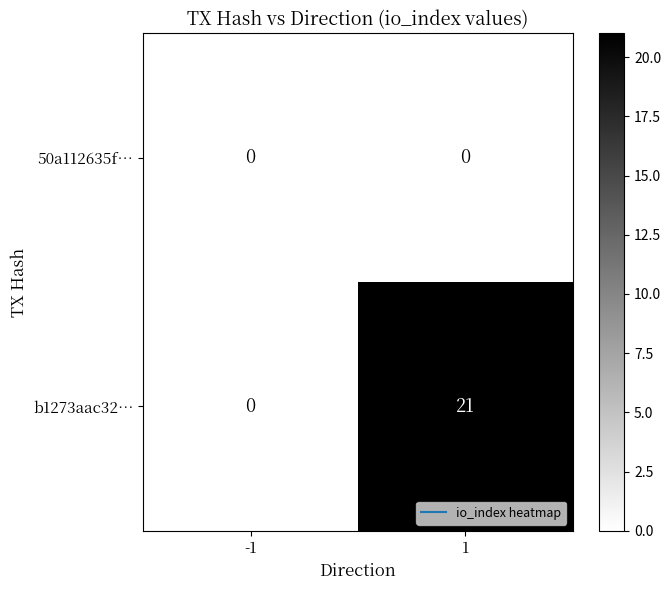

Is the value of b1273aac32… at 1 greater than the value of 50a112635f… at 1?

Yes